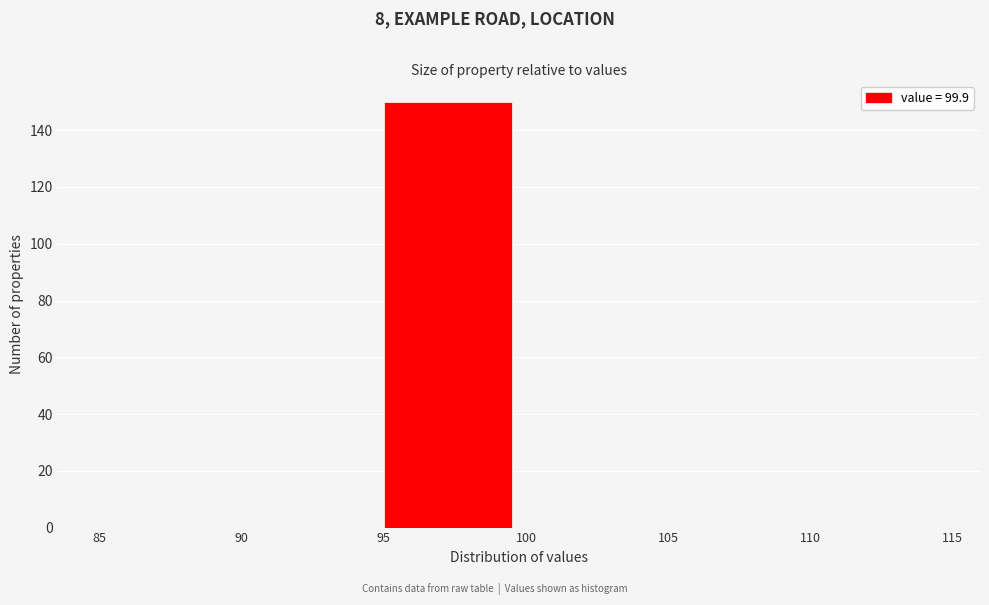

What is the height of the bar covering 95 to 100 on the x-axis? The values are not printed on the chart, so give them approximately, as read against the axis.

150